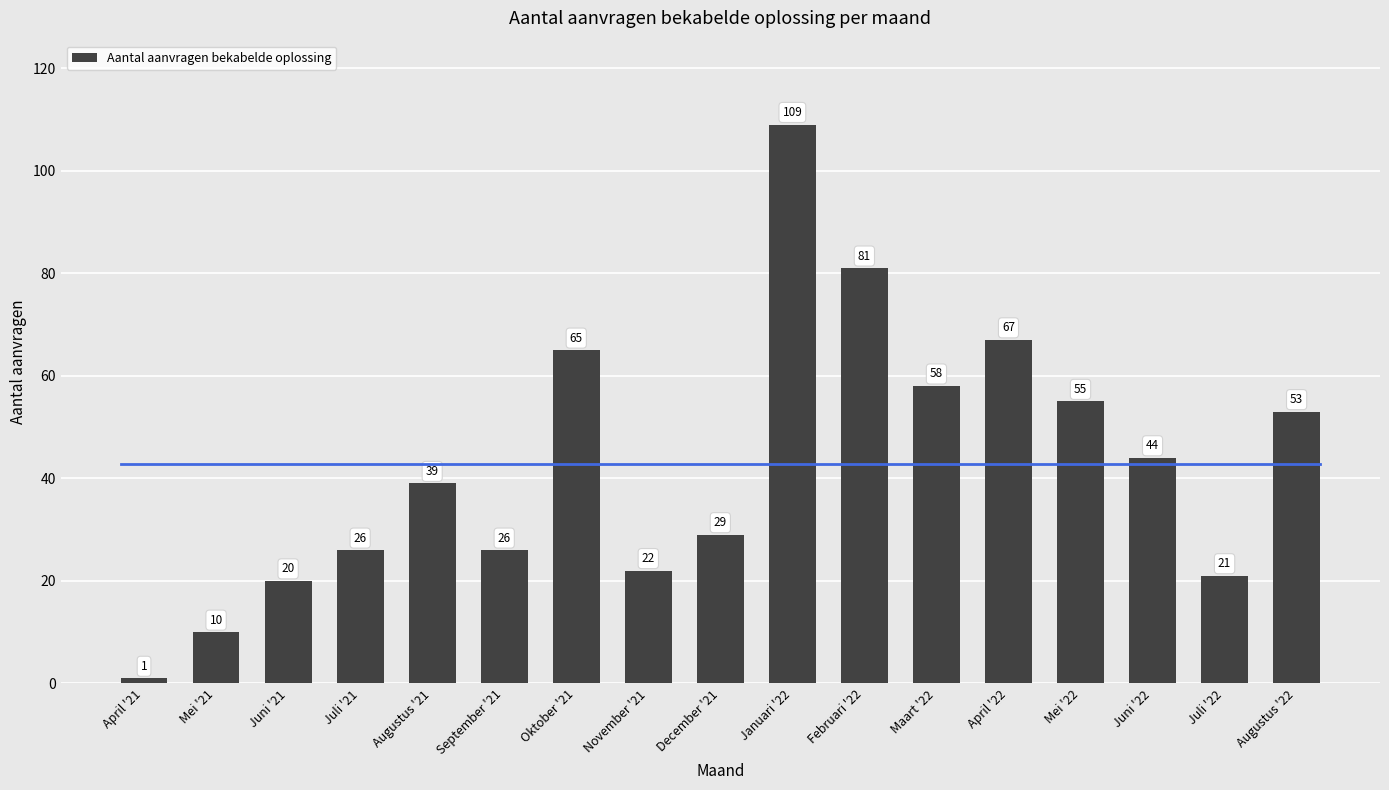

What is the ratio of the value at Mei '21 to the value at December '21?

0.3